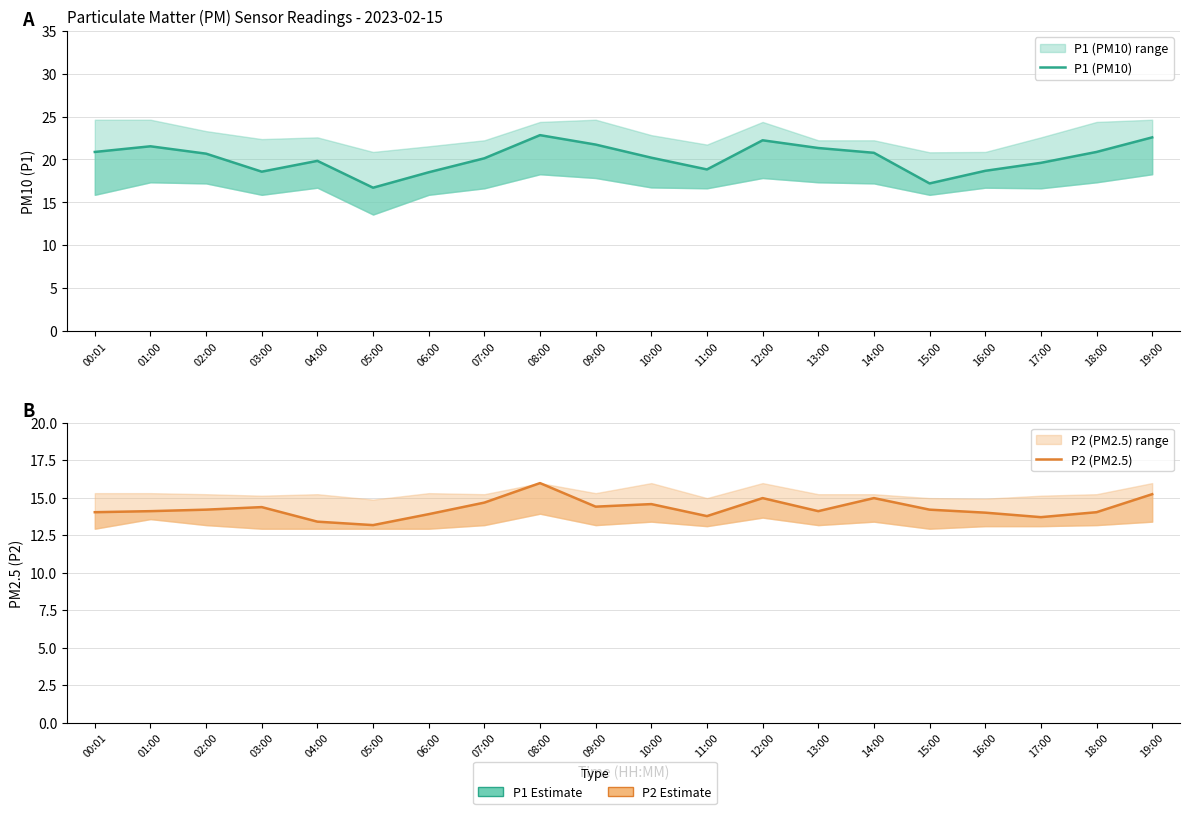

How many values in the P1 (PM10) series exceed 20?

12